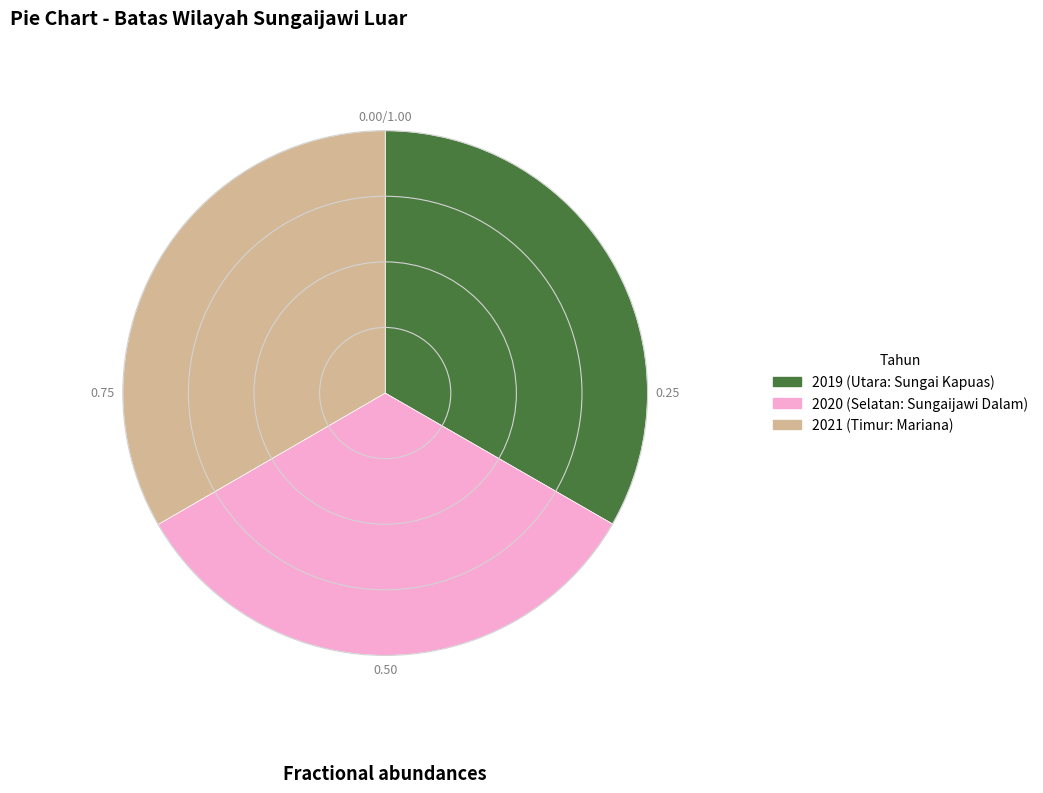

True or false: 2021 accounts for 33% of the total.

True